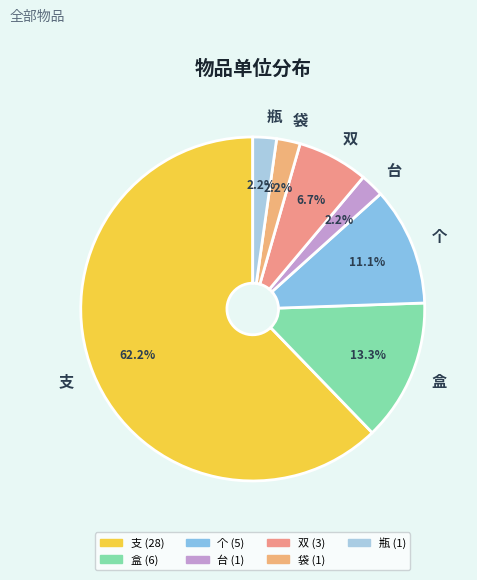

How many slices are in this pie chart?

7